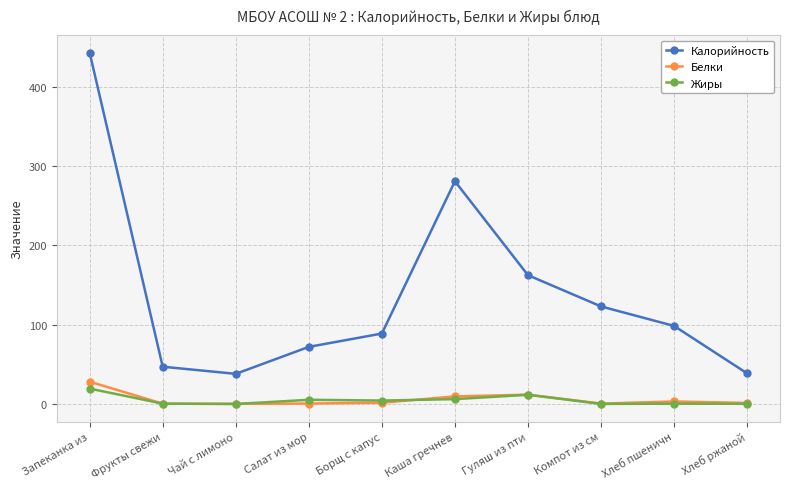

The Калорийность series shows 38.0 at Чай с лимоно. True or false?

True